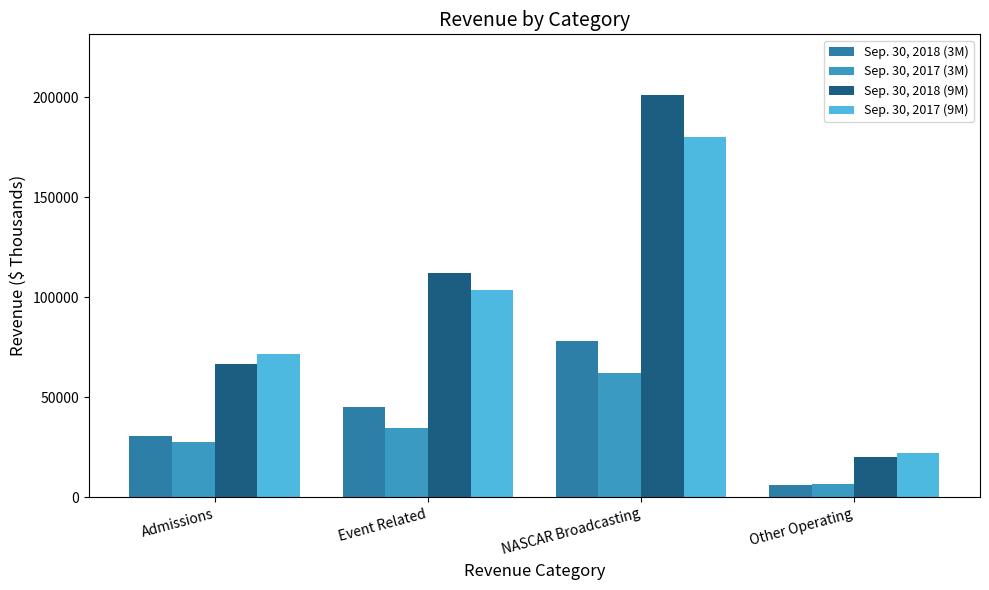

What are all the series names shown in the legend?

Sep. 30, 2018 (3M), Sep. 30, 2017 (3M), Sep. 30, 2018 (9M), Sep. 30, 2017 (9M)